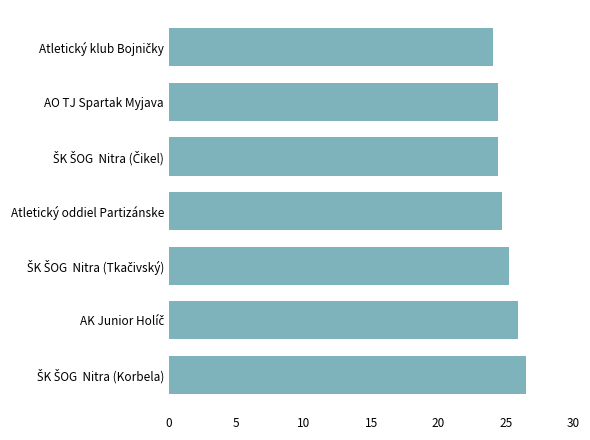

What is the ratio of the value at Atletický oddiel Partizánske to the value at AO TJ Spartak Myjava?

1.0